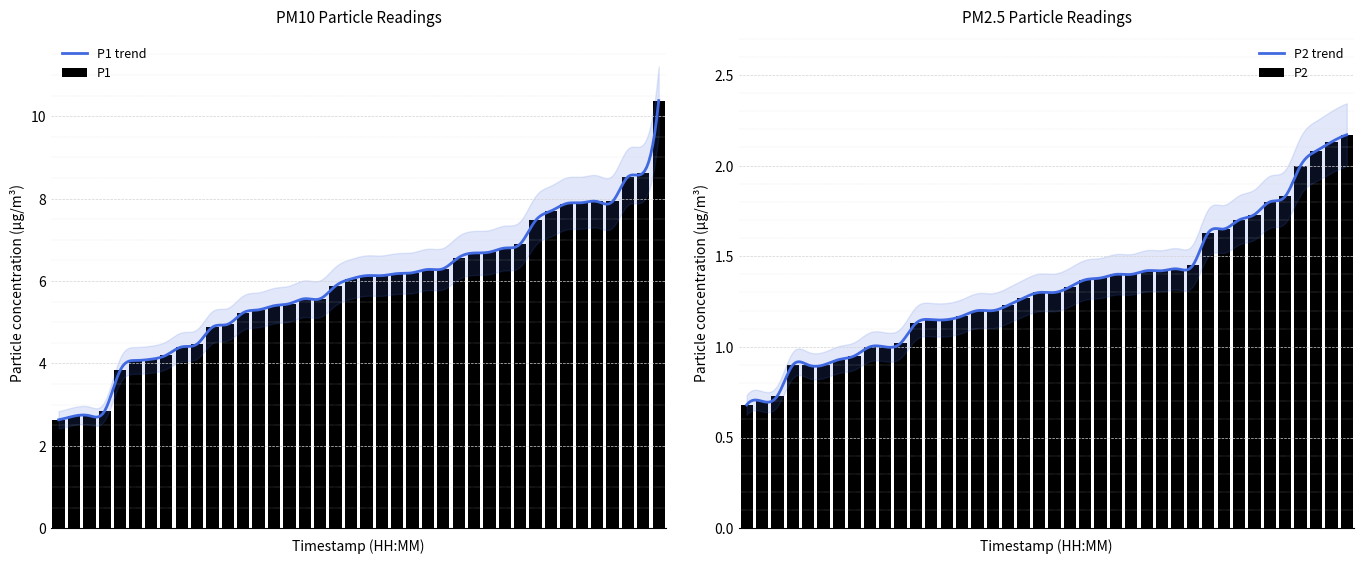

At which category is the sum across all series the highest?

01:41